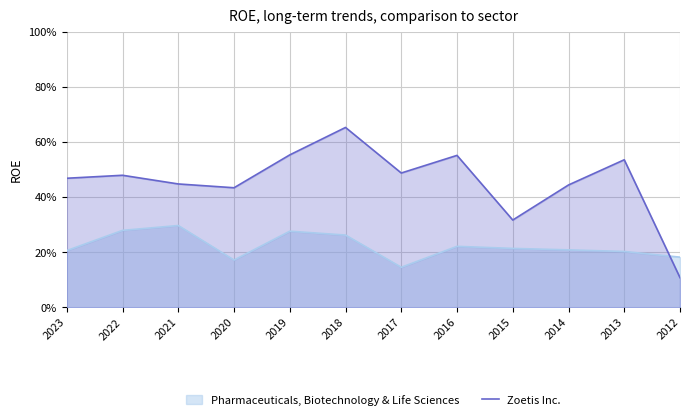

Reading right to left, what are all the values shown in this chart?

0.1	0.5	0.4	0.3	0.6	0.5	0.7	0.6	0.4	0.4	0.5	0.5